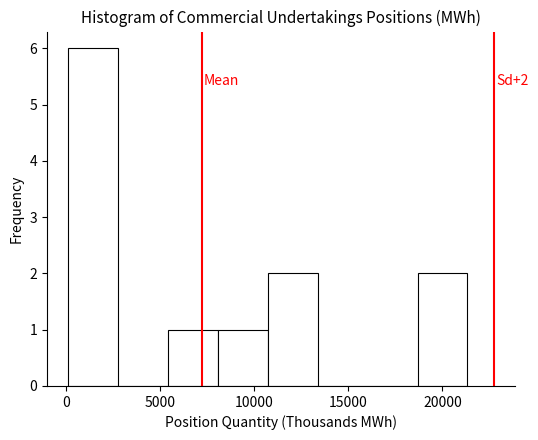

Which range on the x-axis has the tallest bar?

0 to 3000